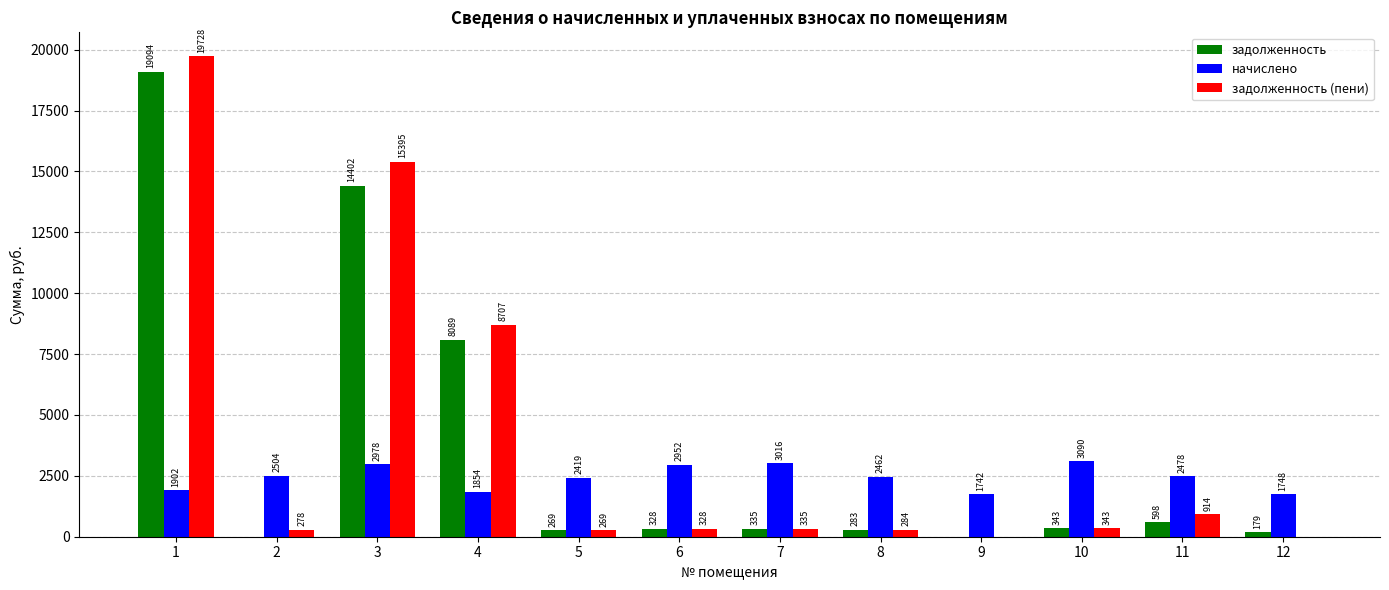

True or false: задолженность has a value of 178.8 at 12.

True